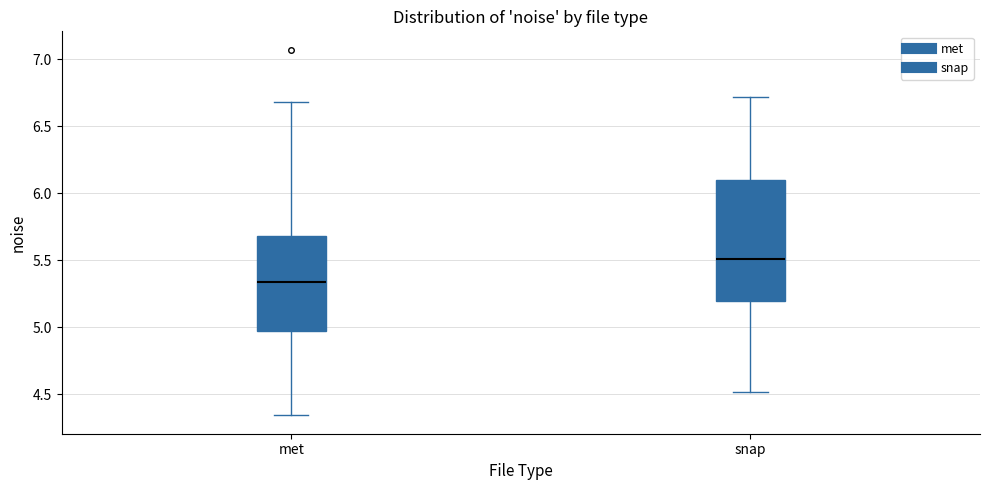

Which box has the highest median line?

snap